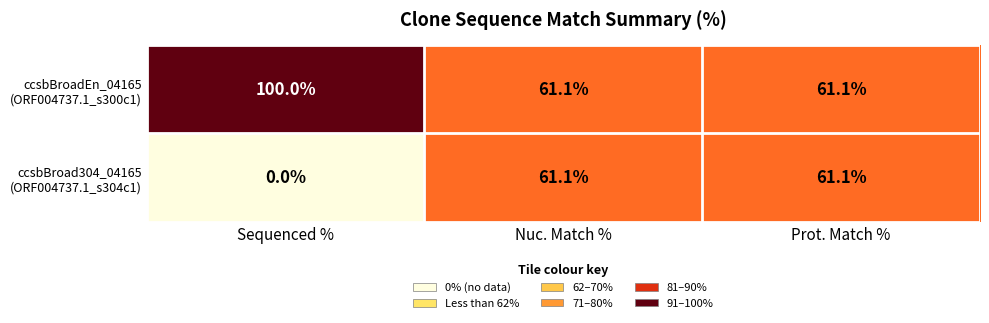

What is the spread (max minus min) of values at Sequenced %?

100.0